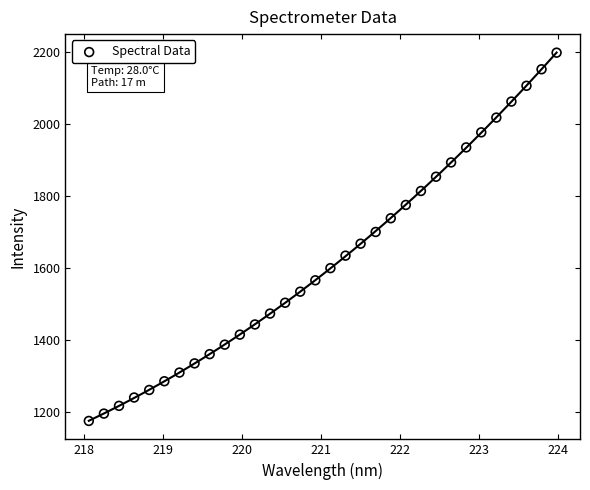

What is the range of X values (max minus min)?

5.9